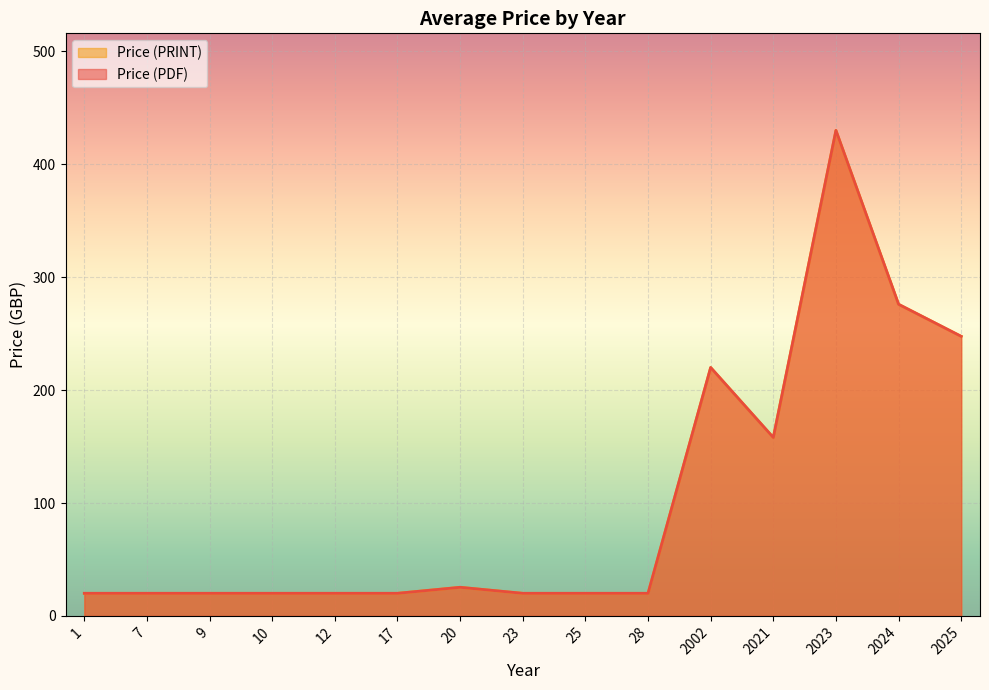

The Price (PDF) series shows 244 at 24. True or false?

False